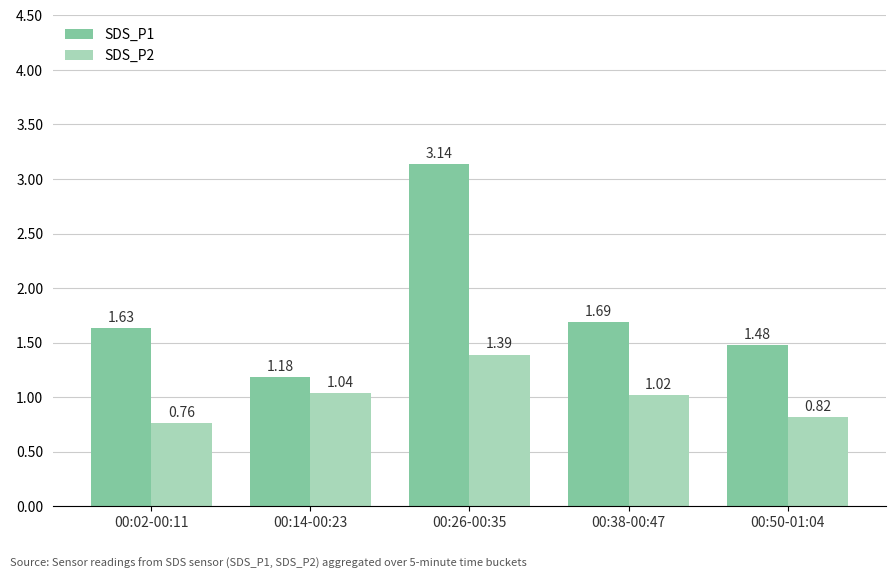

At how many categories does at least one series exceed 1?

5